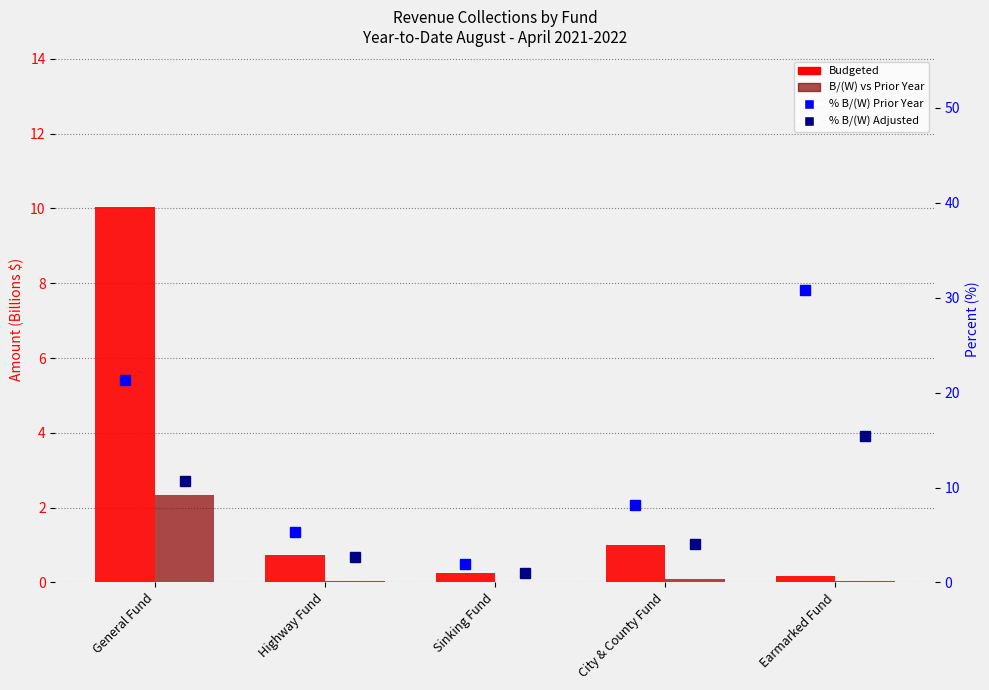

Which series changed the most between Sinking Fund and City & County Fund?

% B/(W) Prior Year